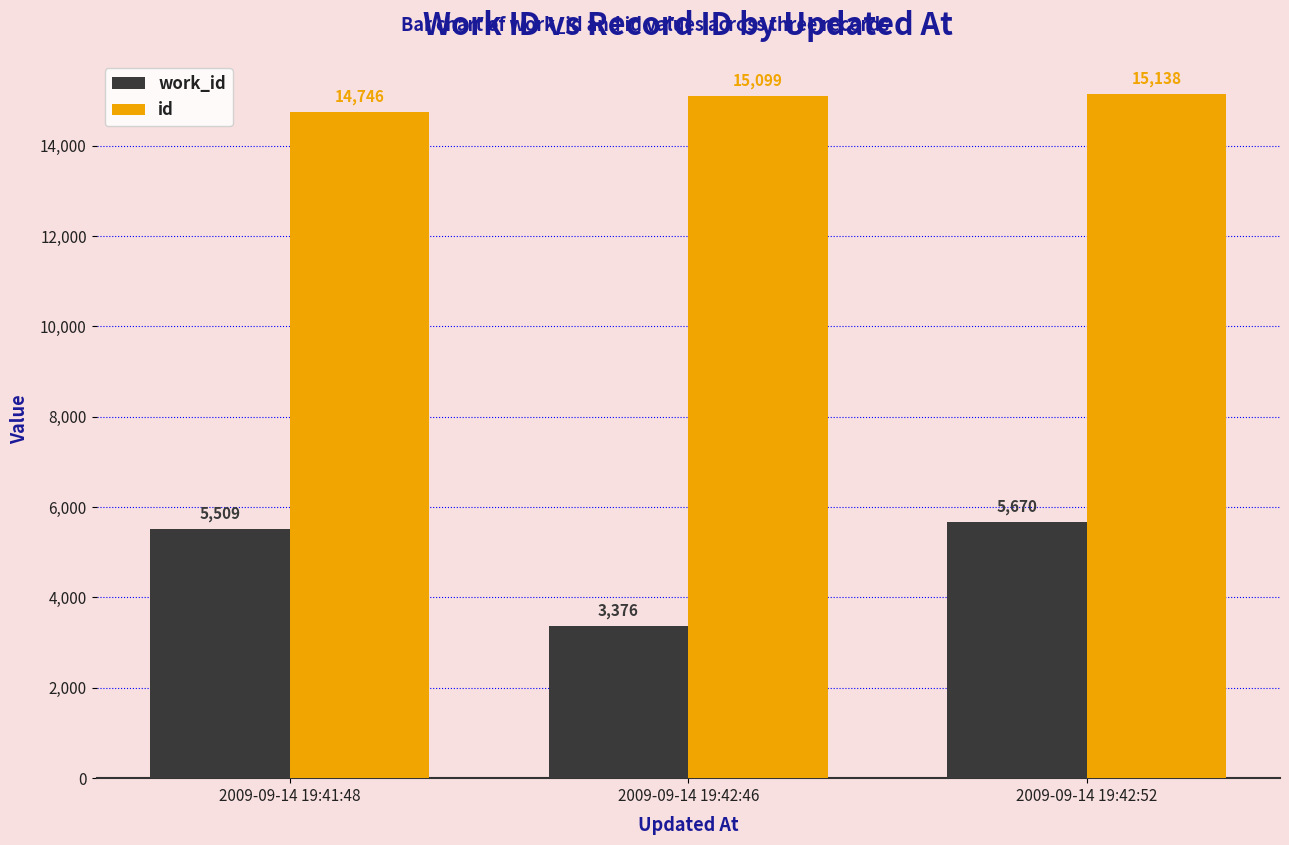

What is the value of the work_id bar at the 2nd from the left?

3376